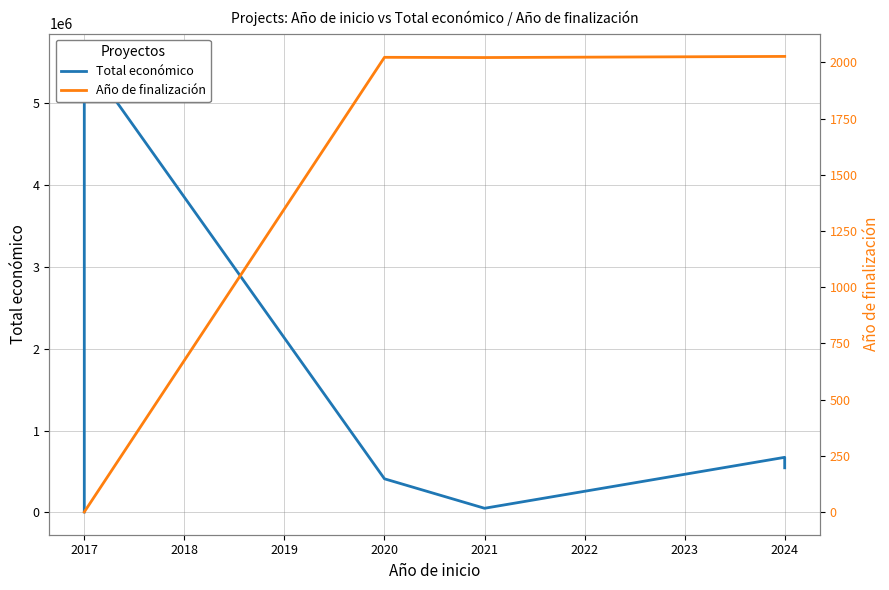

Count the number of categories in the chart.

8